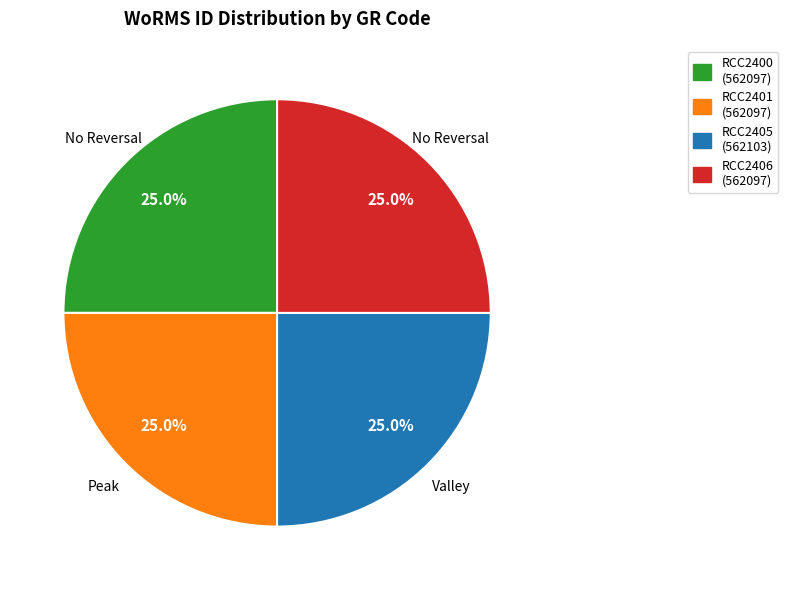

The RCC2401 slice represents 13% of the pie. True or false?

False